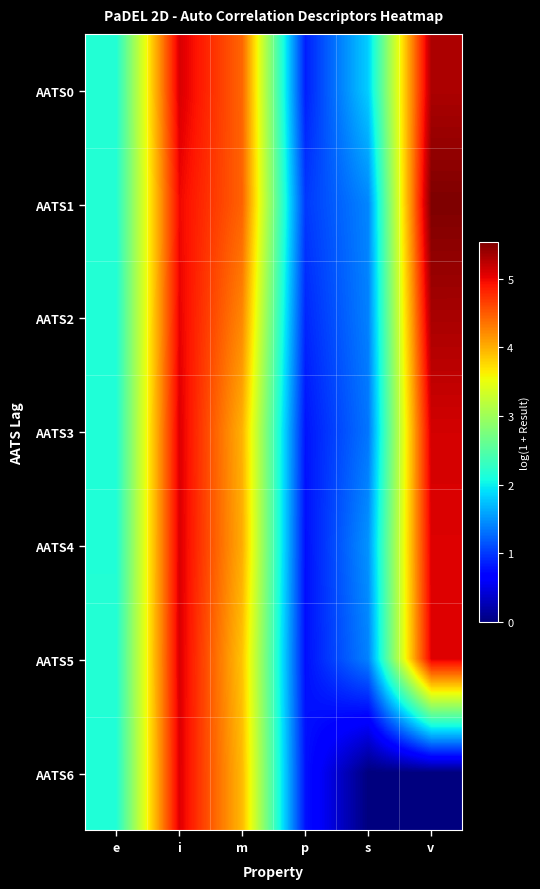

At which category does the chart reach its peak across all series?

v